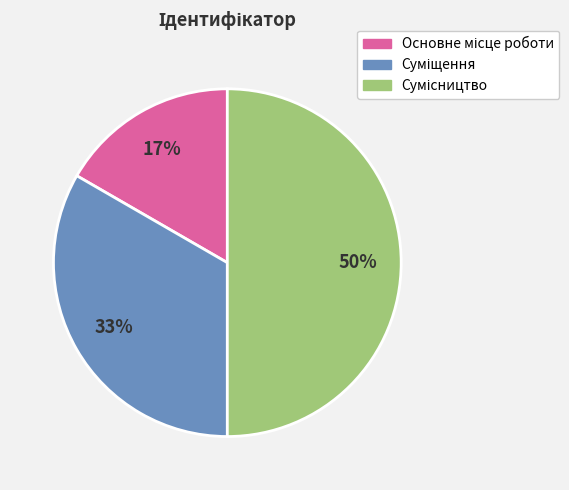

To the nearest percent, what is the average slice percentage?

33%